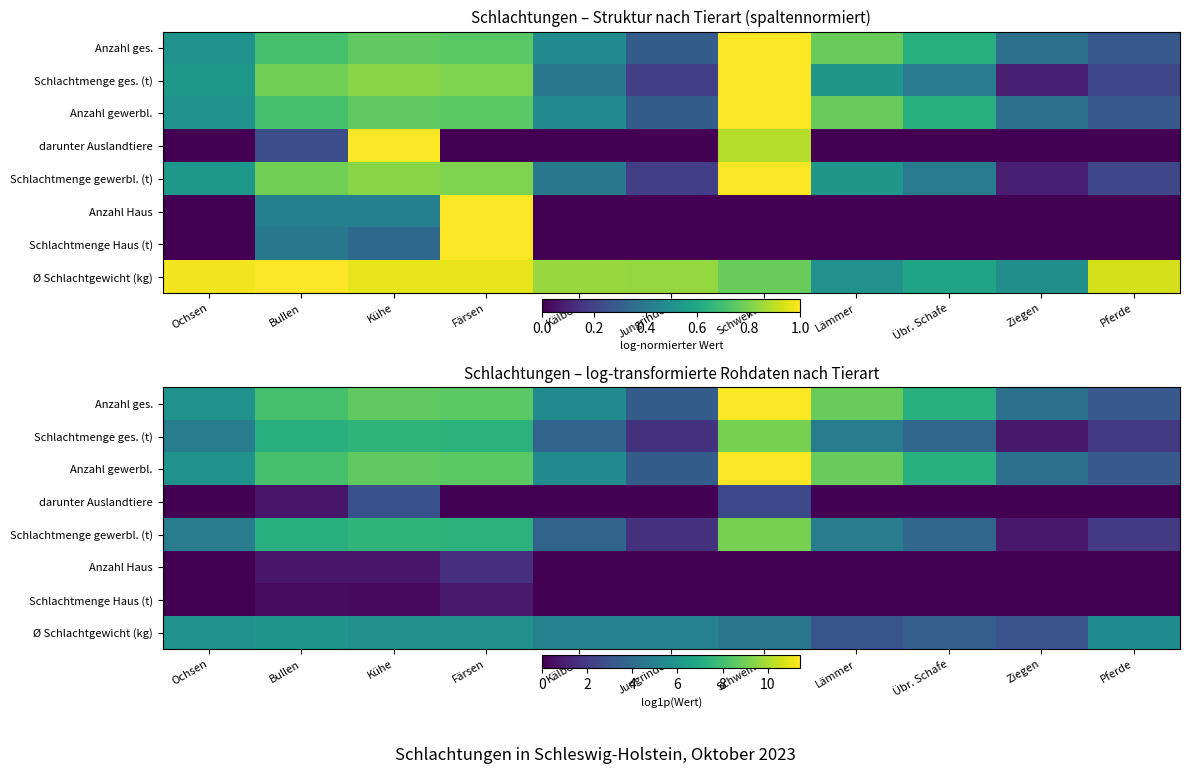

Which category has the highest value in the Schlachtmenge gewerbl. (t) series?

Schweine